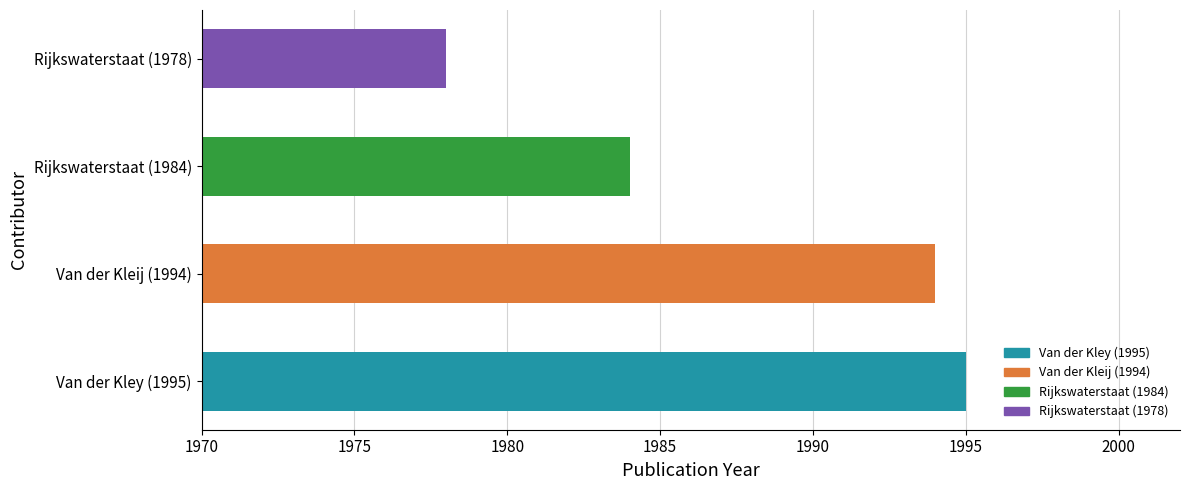

True or false: the data shows 1978 at Rijkswaterstaat (1978).

True